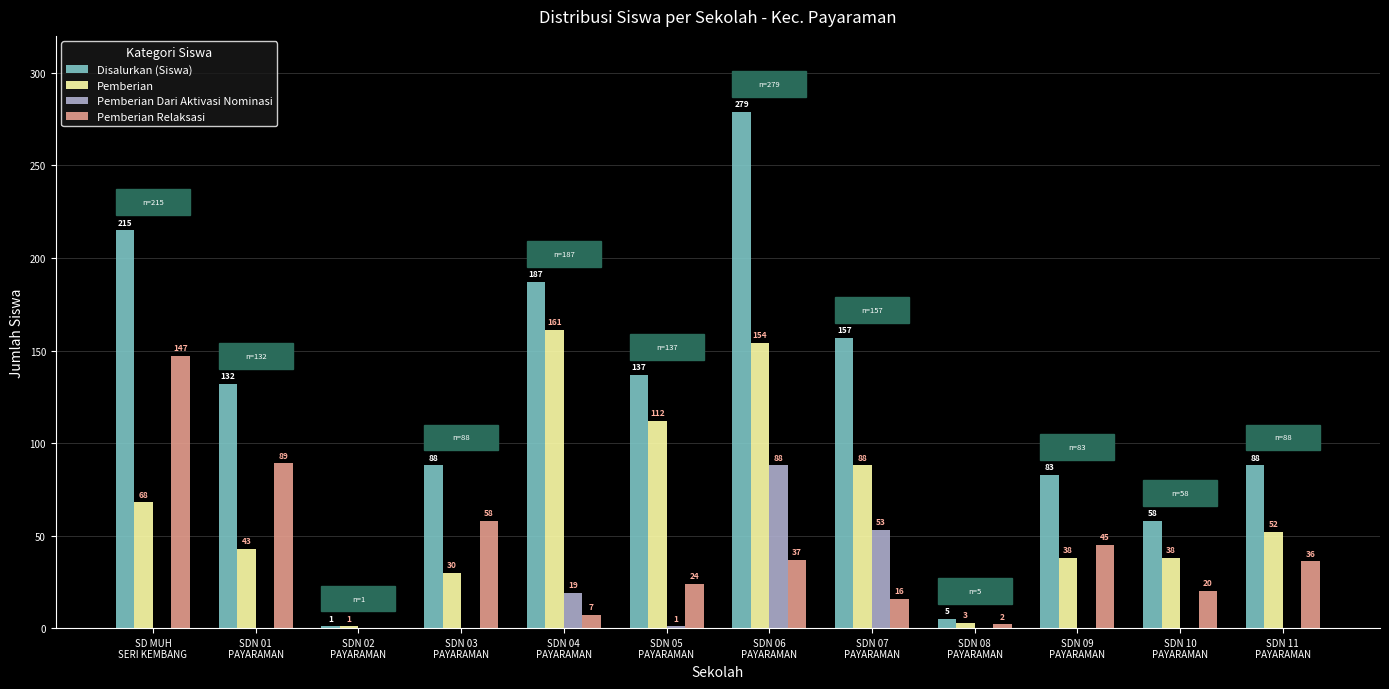

What is the maximum value for Pemberian Dari Aktivasi Nominasi?

88